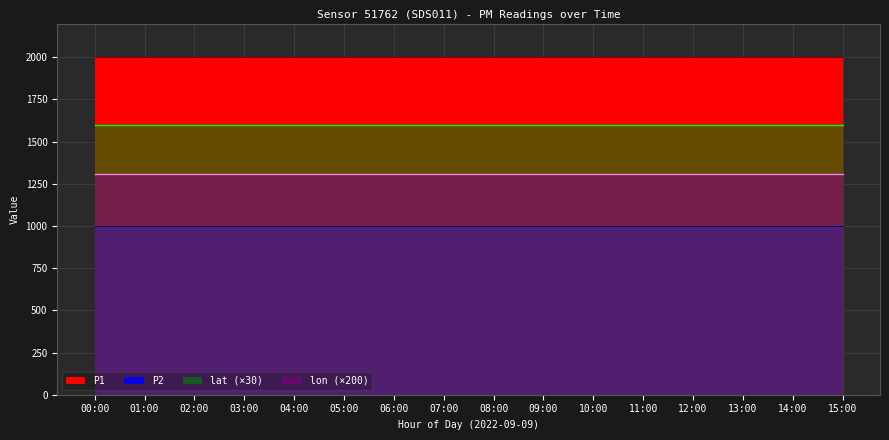

Reading left to right, extract all data points from this chart.

P1: 1999.9	1999.9	1999.9	1999.9	1999.9	1999.9	1999.9	1999.9	1999.9	1999.9	1999.9	1999.9	1999.9	1999.9	1999.9	1999.9
P2: 999.9	999.9	999.9	999.9	999.9	999.9	999.9	999.9	999.9	999.9	999.9	999.9	999.9	999.9	999.9	999.9
lat: 53.3	53.3	53.3	53.3	53.3	53.3	53.3	53.3	53.3	53.3	53.3	53.3	53.3	53.3	53.3	53.3
lon: 6.5	6.5	6.5	6.5	6.5	6.5	6.5	6.5	6.5	6.5	6.5	6.5	6.5	6.5	6.5	6.5